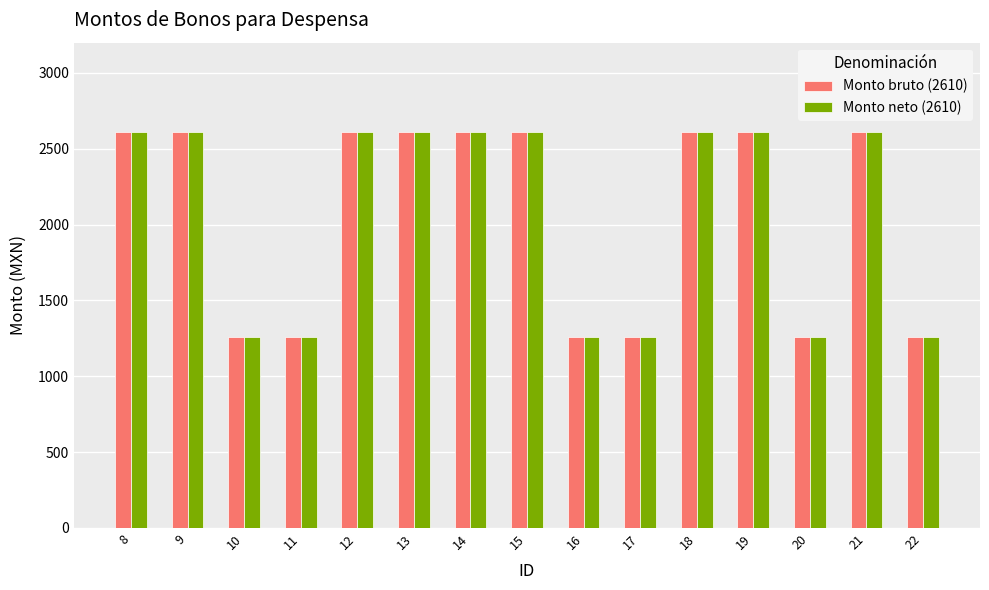

What is the smallest value displayed?

1260